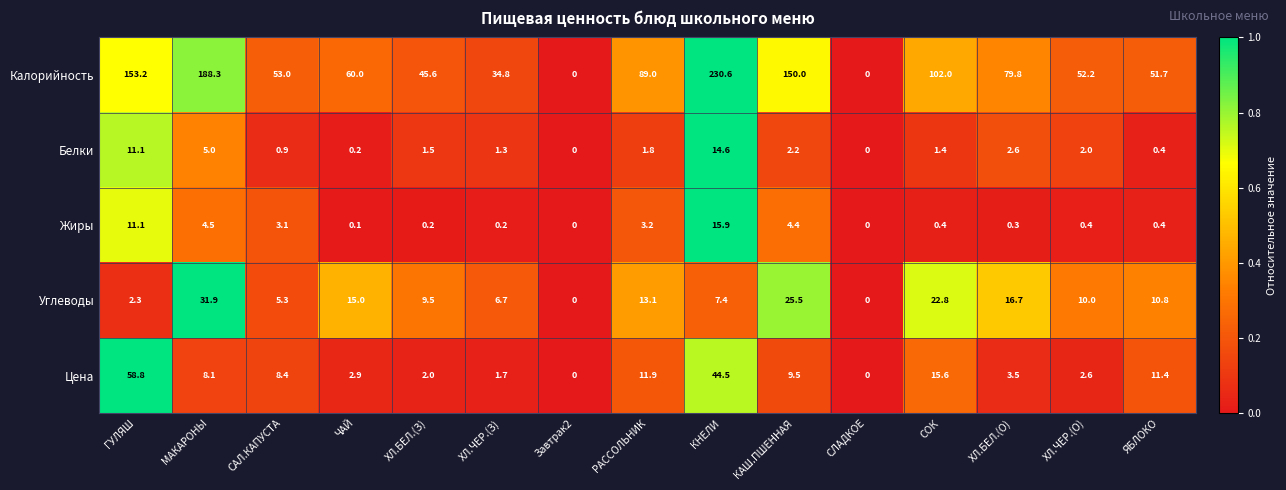

Which series changed the most between ХЛ.БЕЛ.(О) and ХЛ.ЧЕР.(О)?

Калорийность